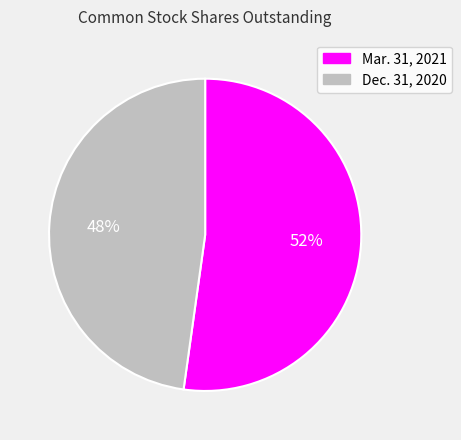

What is the largest slice in the pie chart?

Mar. 31, 2021